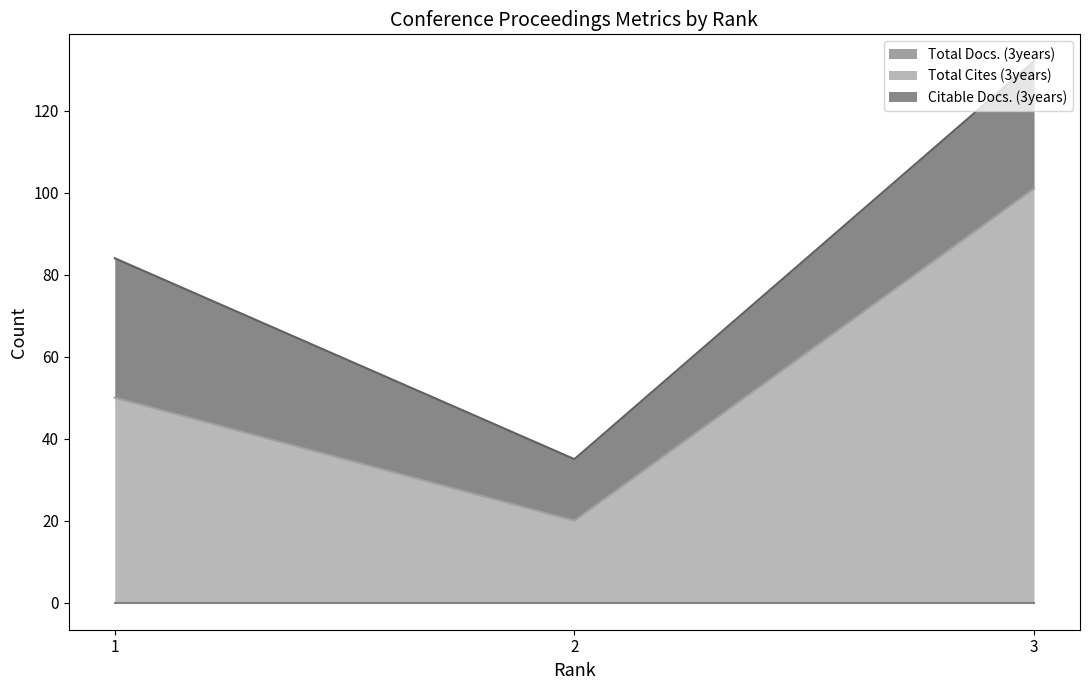

Is the value of Total Cites (3years) at 2 greater than the value of Citable Docs. (3years) at 1?

No